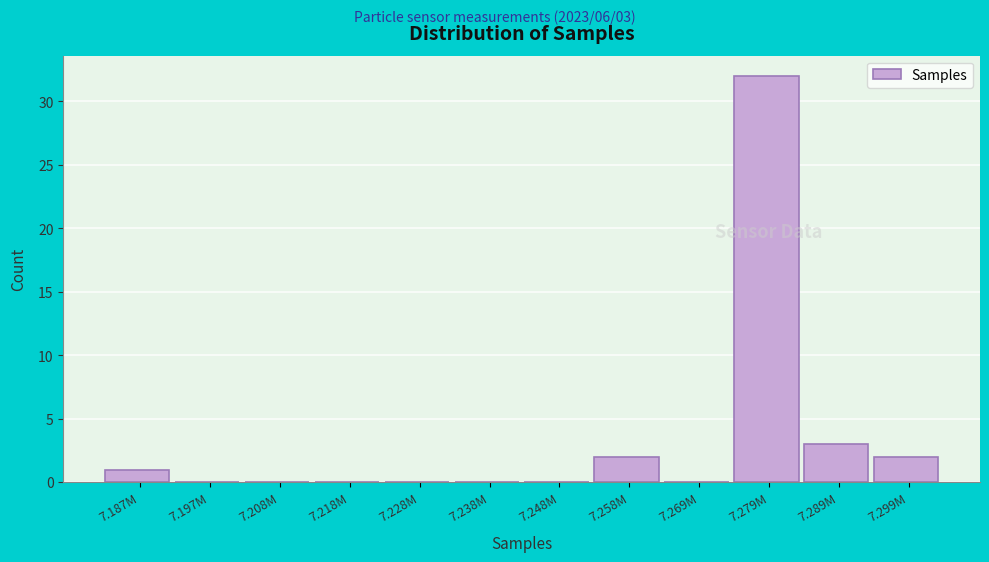

Reading left to right, what are all the values shown in this chart?

7.187M=1	7.197M=0	7.208M=0	7.218M=0	7.228M=0	7.238M=0	7.248M=0	7.258M=2	7.269M=0	7.279M=32	7.289M=3	7.299M=2